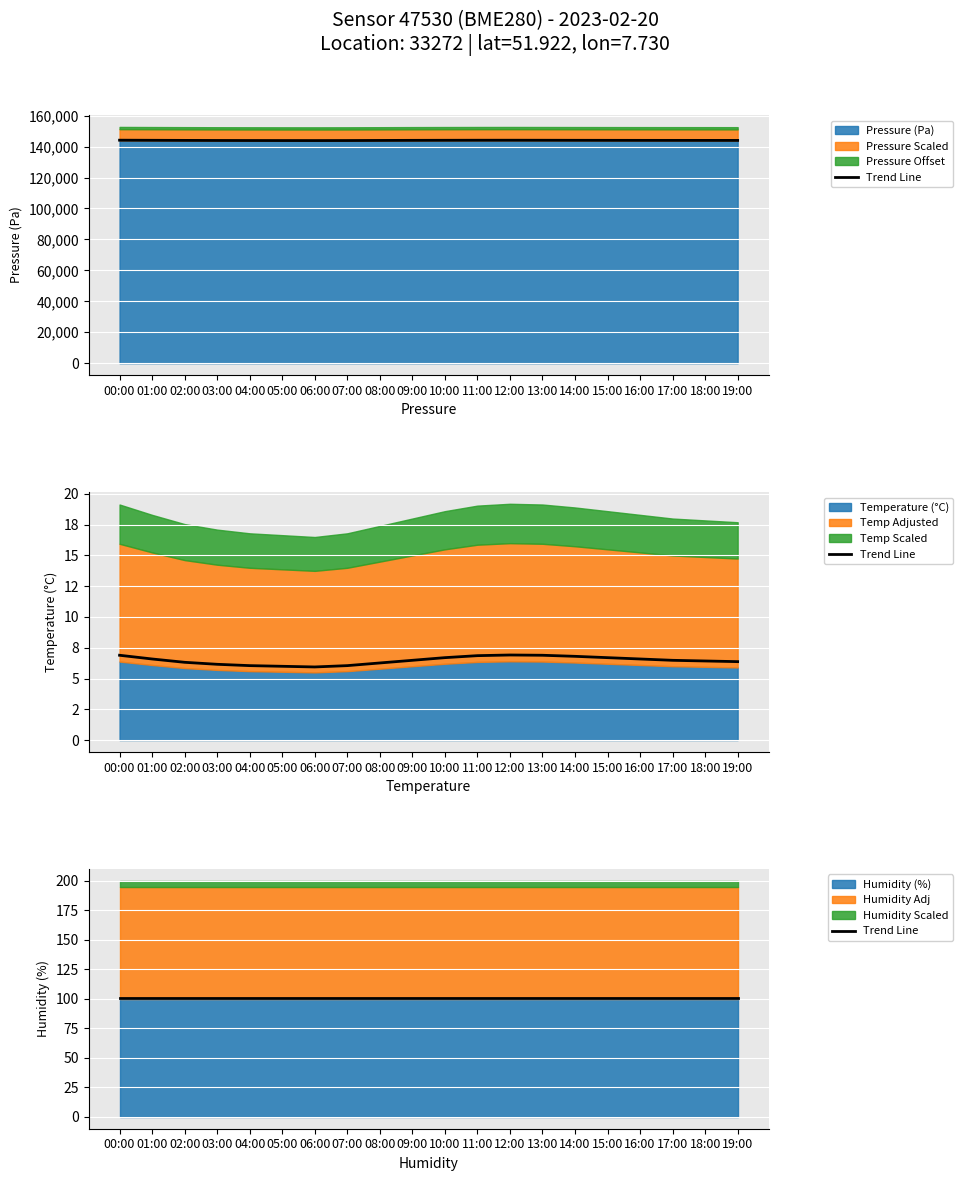

At which label is pressure closest to 144033?

17:00